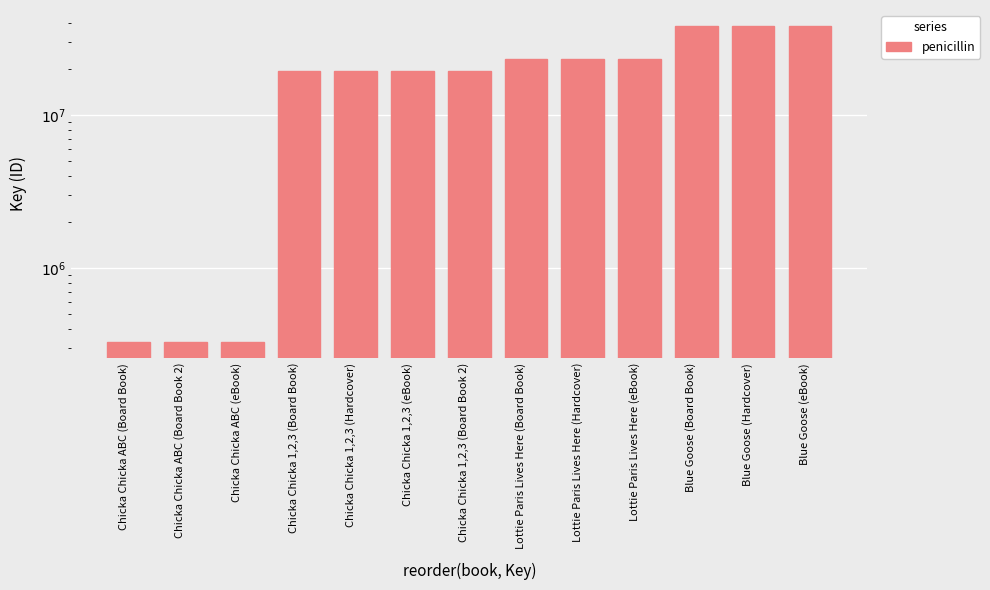

Rank the categories by value from lowest to highest.

Chicka Chicka ABC (Board Book), Chicka Chicka ABC (Board Book 2), Chicka Chicka ABC (eBook), Chicka Chicka 1,2,3 (Board Book), Chicka Chicka 1,2,3 (Hardcover), Chicka Chicka 1,2,3 (eBook), Chicka Chicka 1,2,3 (Board Book 2), Lottie Paris Lives Here (Board Book), Lottie Paris Lives Here (Hardcover), Lottie Paris Lives Here (eBook), Blue Goose (Board Book), Blue Goose (Hardcover), Blue Goose (eBook)